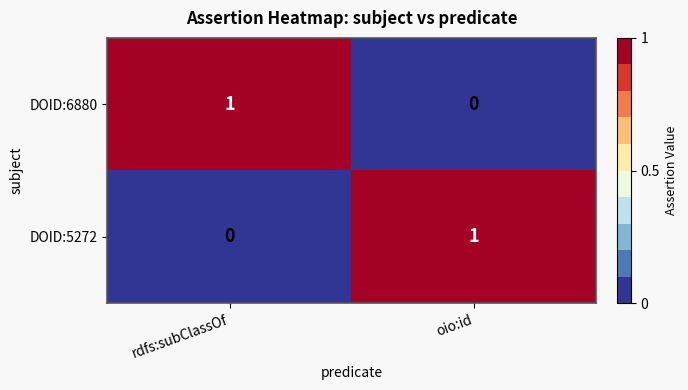

List the labels in order of DOID:5272 value, largest first.

oio:id, rdfs:subClassOf